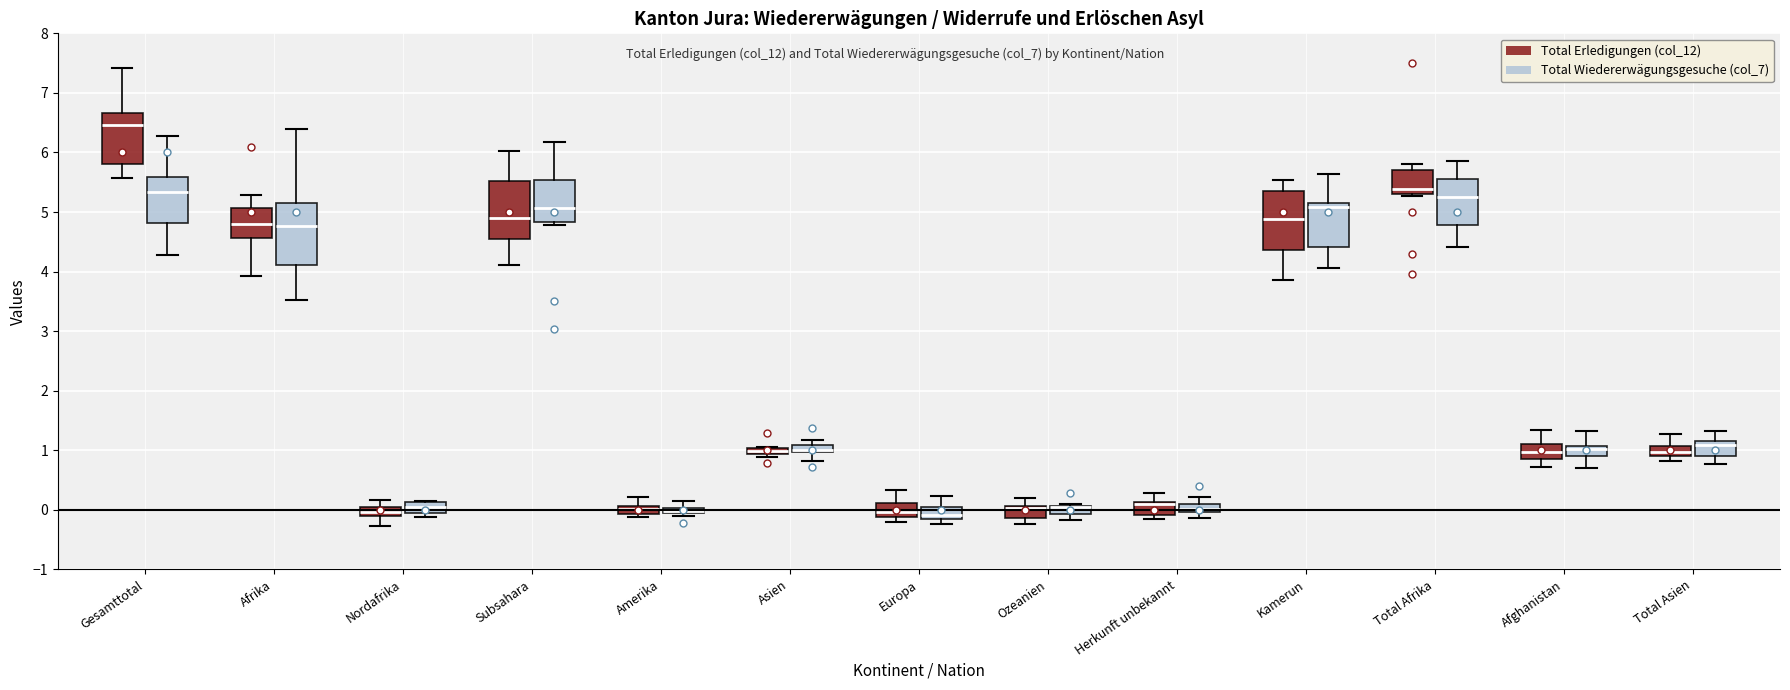

Where is the lower edge of the box for Herkunft unbekannt (Total Erledigungen (col_12)) on the y-axis? The values are not printed on the chart, so give them approximately, as read against the axis.

-0.1